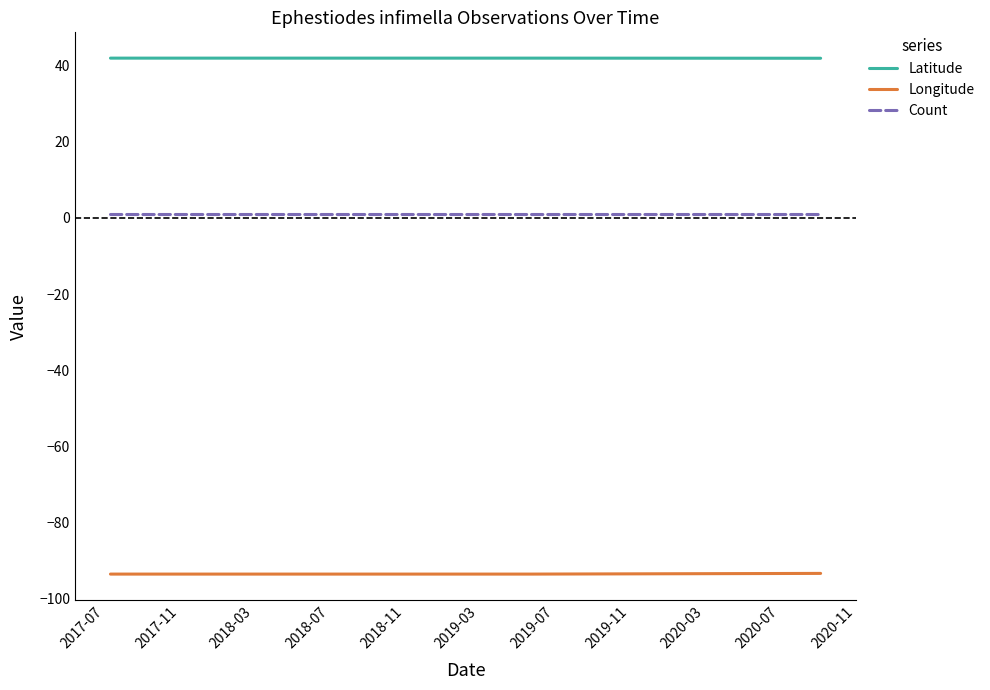

True or false: Count and Latitude cross at least once.

False